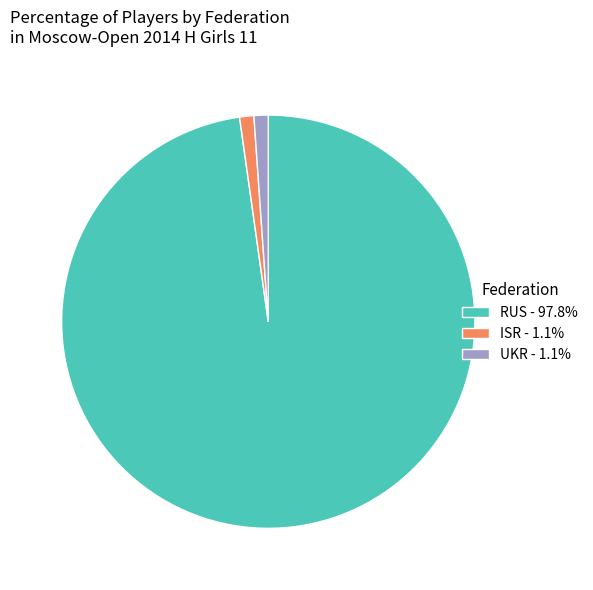

What is the largest slice in the pie chart?

RUS